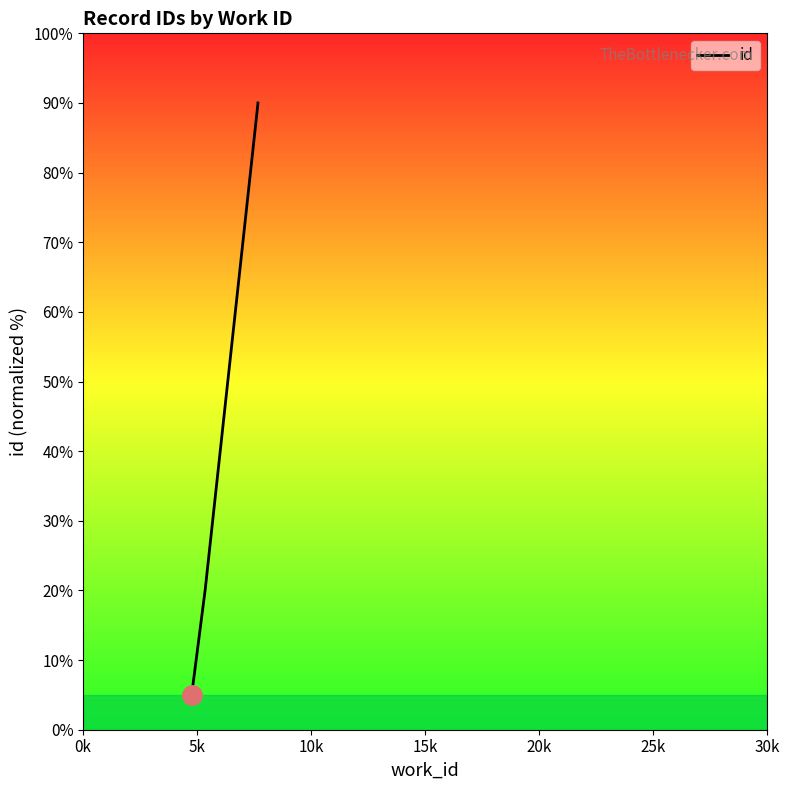

Reading left to right, what are all the values shown in this chart?

5.0	5.0	20.4	20.5	20.5	89.9	89.9	90.0